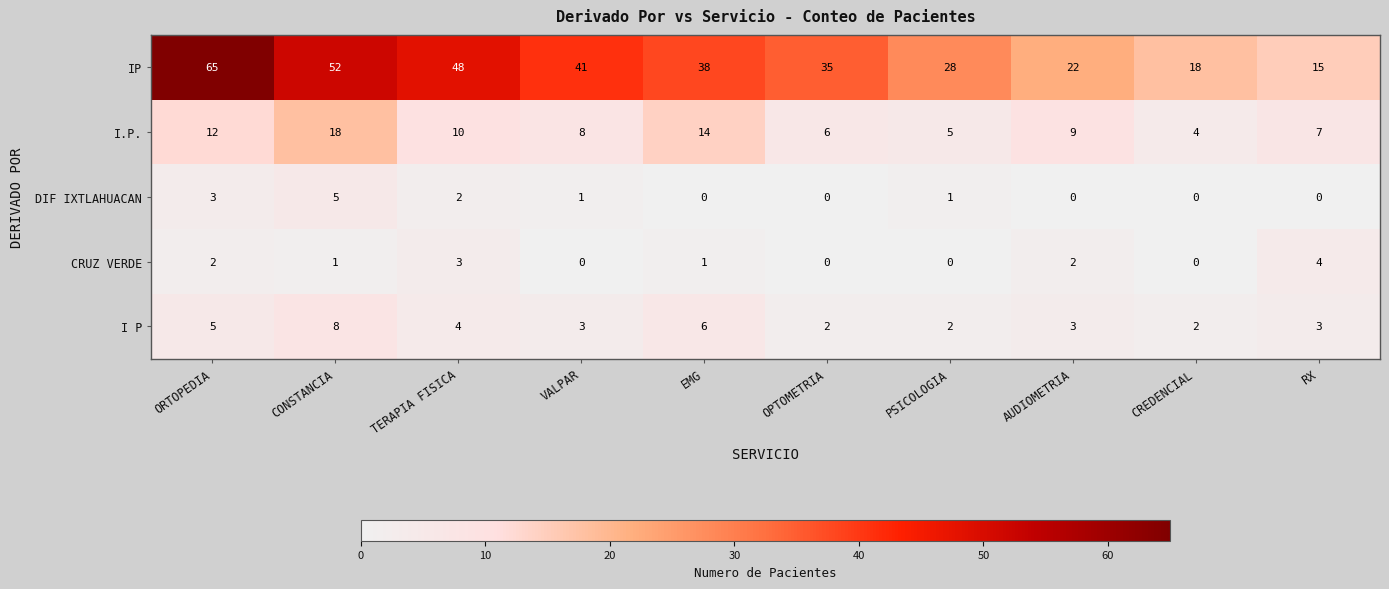

What is the sum of the I.P. values at ORTOPEDIA and EMG?

26